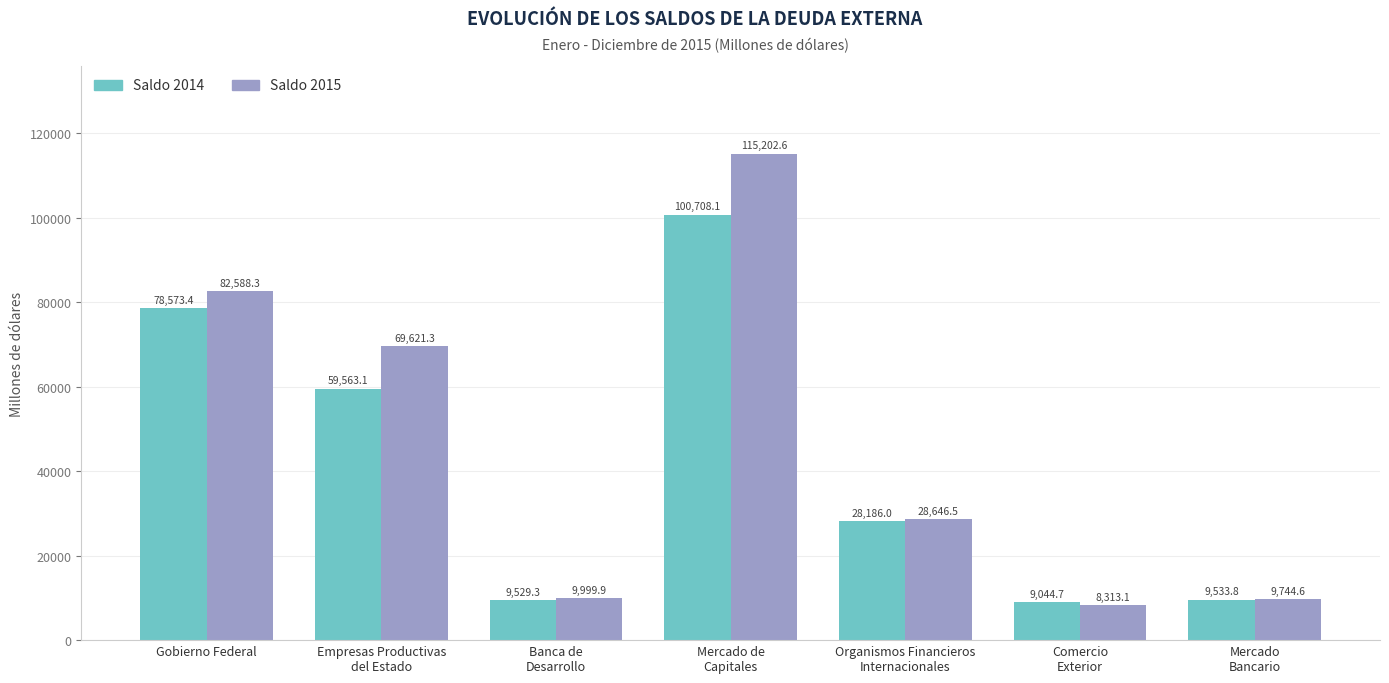

What is the label of the 3rd bar from the left?

Banca de
Desarrollo